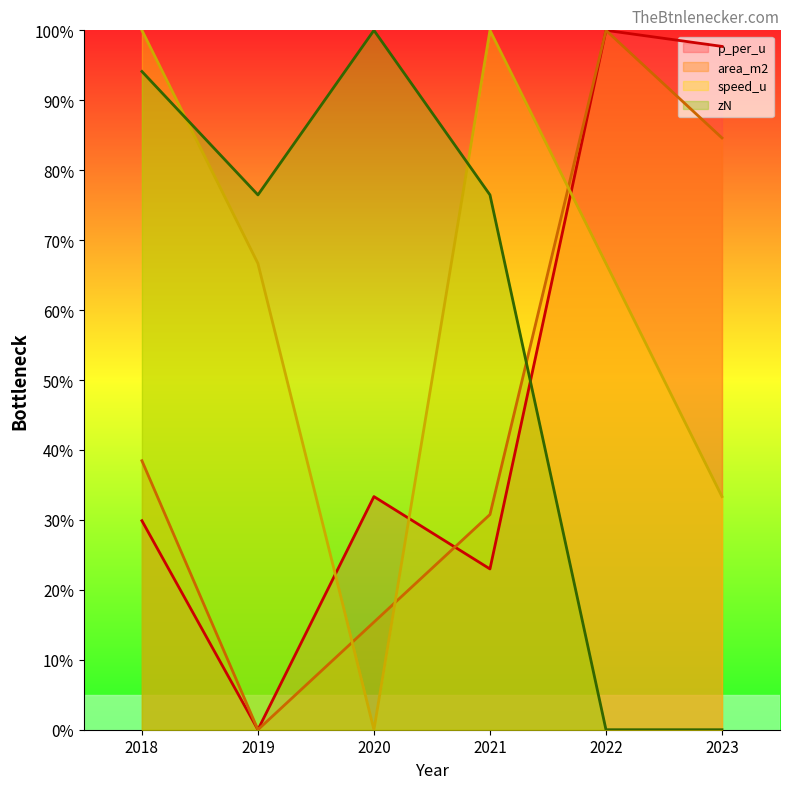

How many lines are shown in the chart?

4